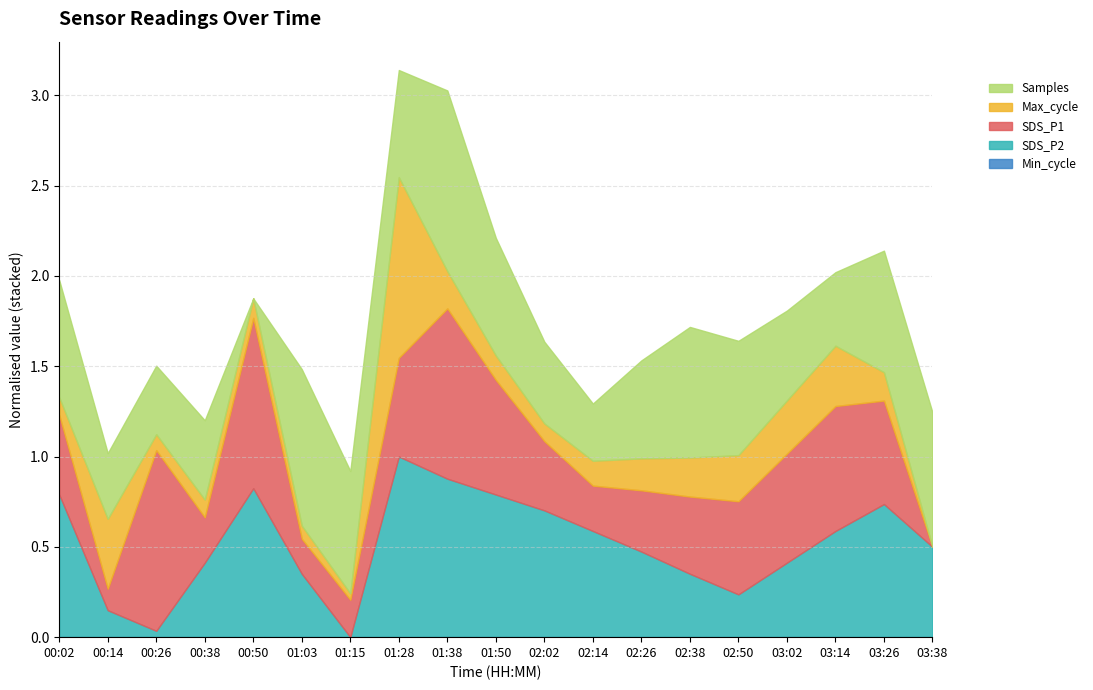

Where is the first local maximum for SDS_P2?

00:50